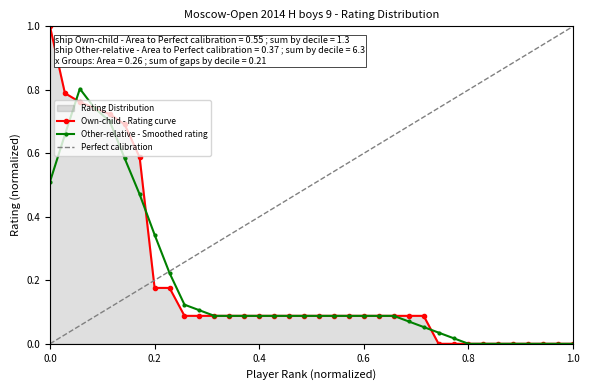

True or false: Other-relative - Smoothed rating has a value of 0.0 at 1.0.

True